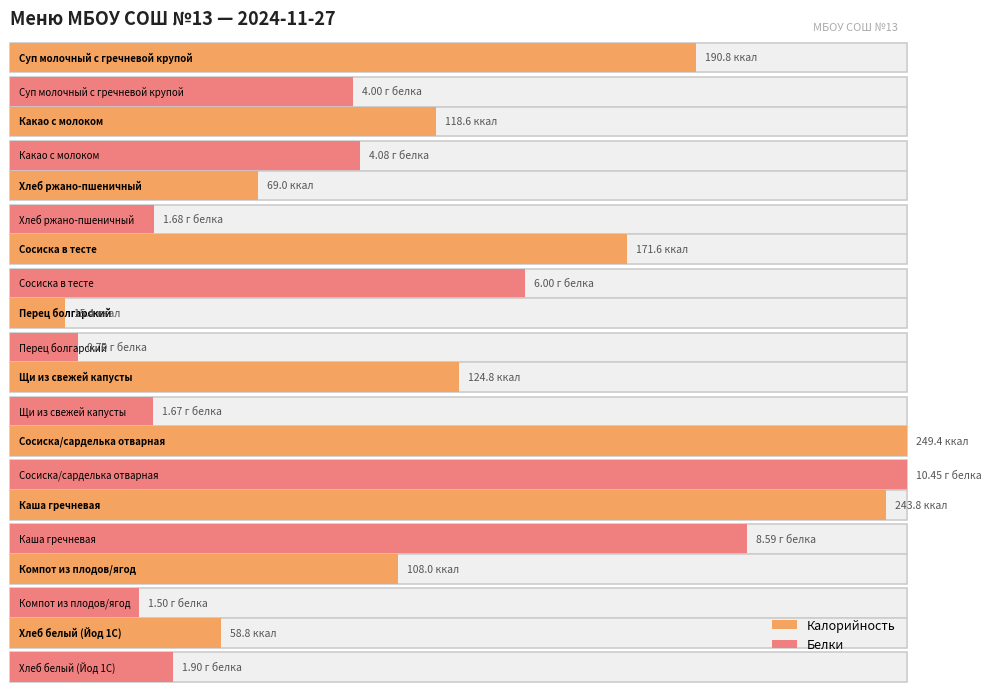

Reading left to right, list all the values displayed in this chart.

Калорийность: Суп молочный с гречневой крупой=190.8	Какао с молоком=118.6	Ржано-пшеничный=69.0	Сосиска, запеченая в тесте=171.6	Перец болгарский в нарезке=15.4	Щи из свежей капусты с картофелем=124.8	Сосиска, сарделька, колбаса отварная=249.4	Каша рассыпчатая гречневая=243.8	Компот из свежих плодов ягод=108.0	Йод 1С=58.8
Белки: Суп молочный с гречневой крупой=4.0	Какао с молоком=4.1	Ржано-пшеничный=1.7	Сосиска, запеченая в тесте=6.0	Перец болгарский в нарезке=0.8	Щи из свежей капусты с картофелем=1.7	Сосиска, сарделька, колбаса отварная=10.4	Каша рассыпчатая гречневая=8.6	Компот из свежих плодов ягод=1.5	Йод 1С=1.9